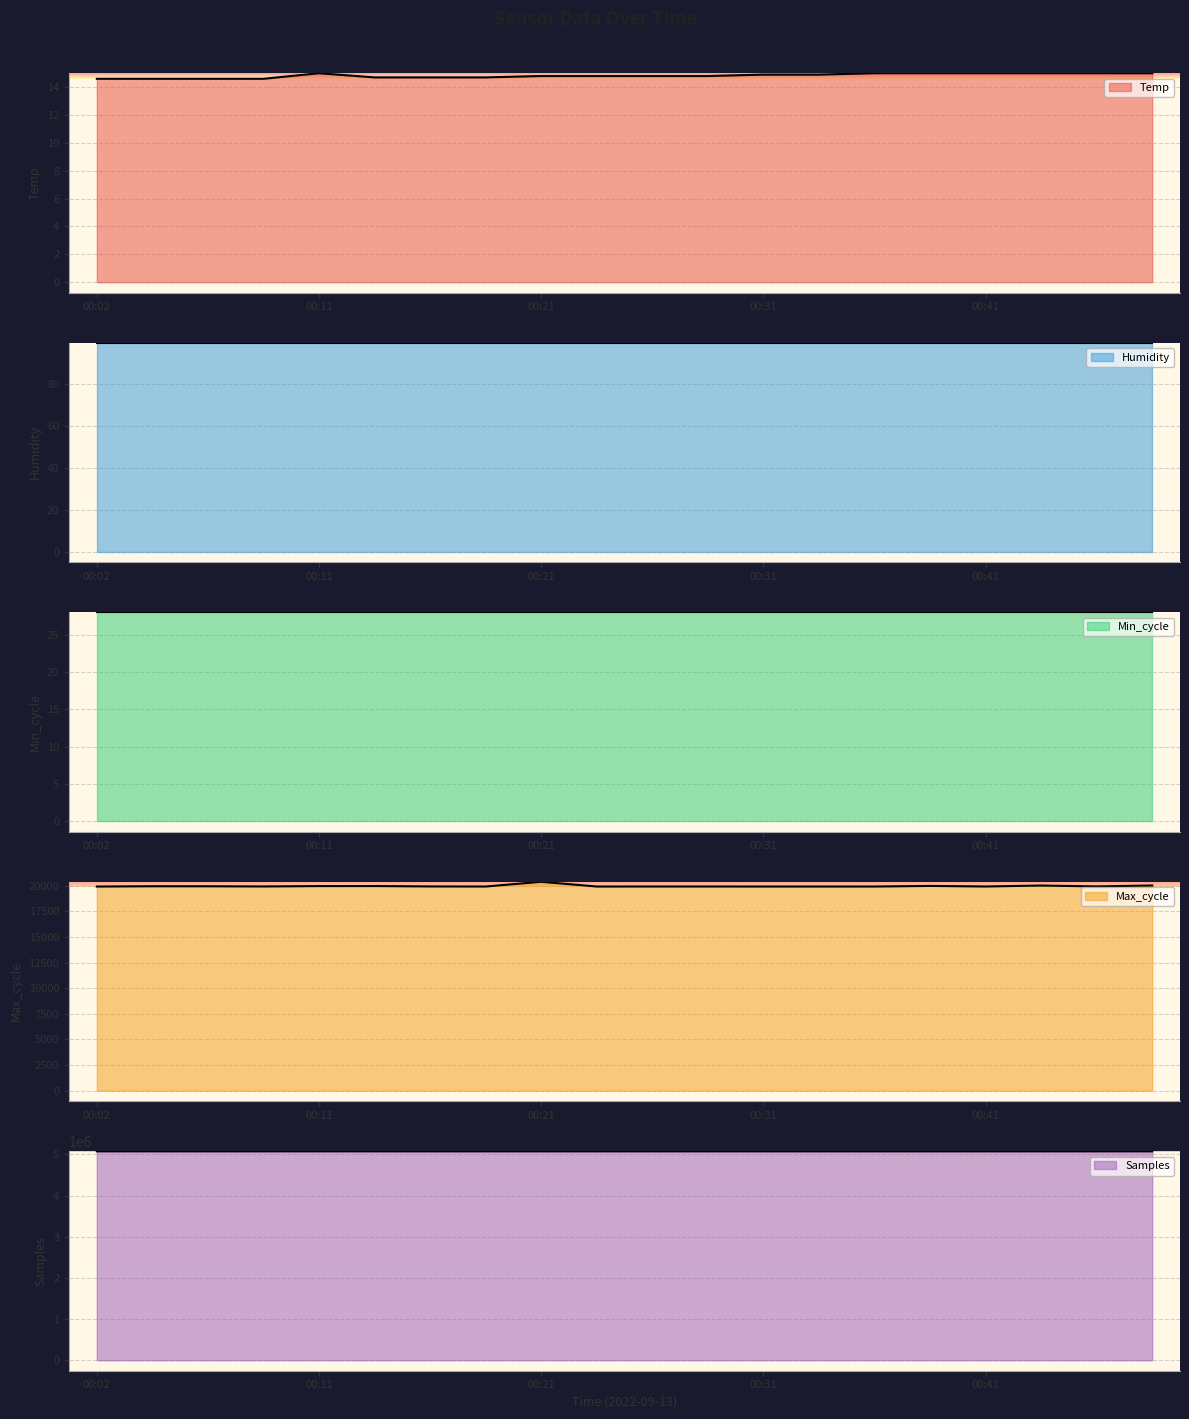

Which category has the lowest value in the Max_cycle series?

00:02